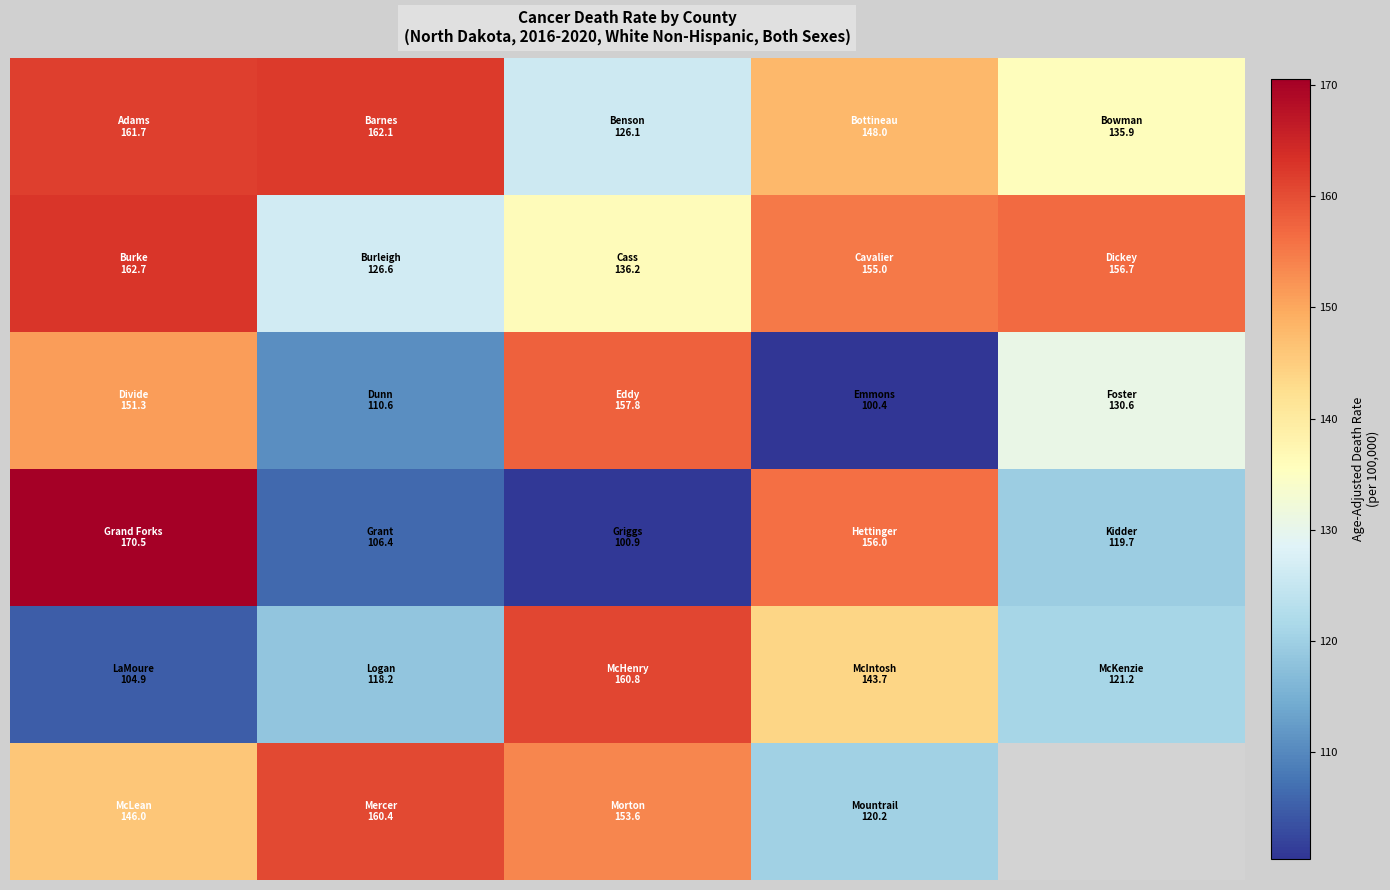

Between 2 and 3, which is larger?

3